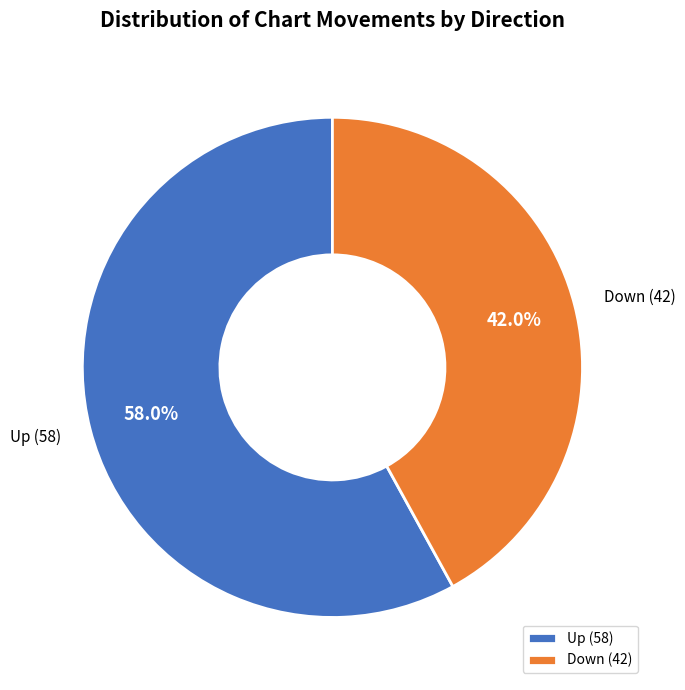

Approximately how many times larger is the value at Down compared to Up?

0.7